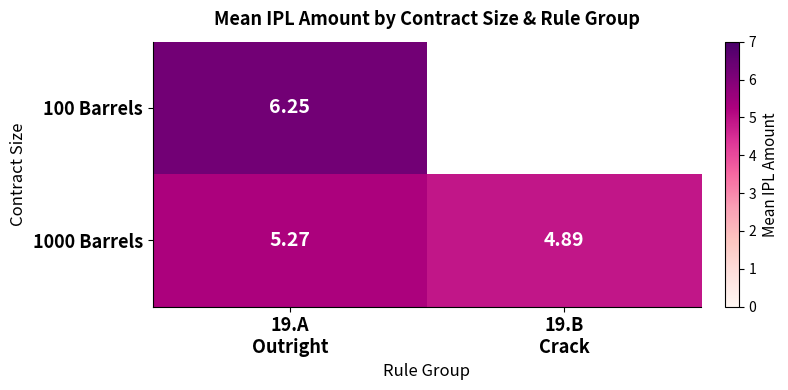

What is the lowest value of the 1000 Barrels series?

4.9